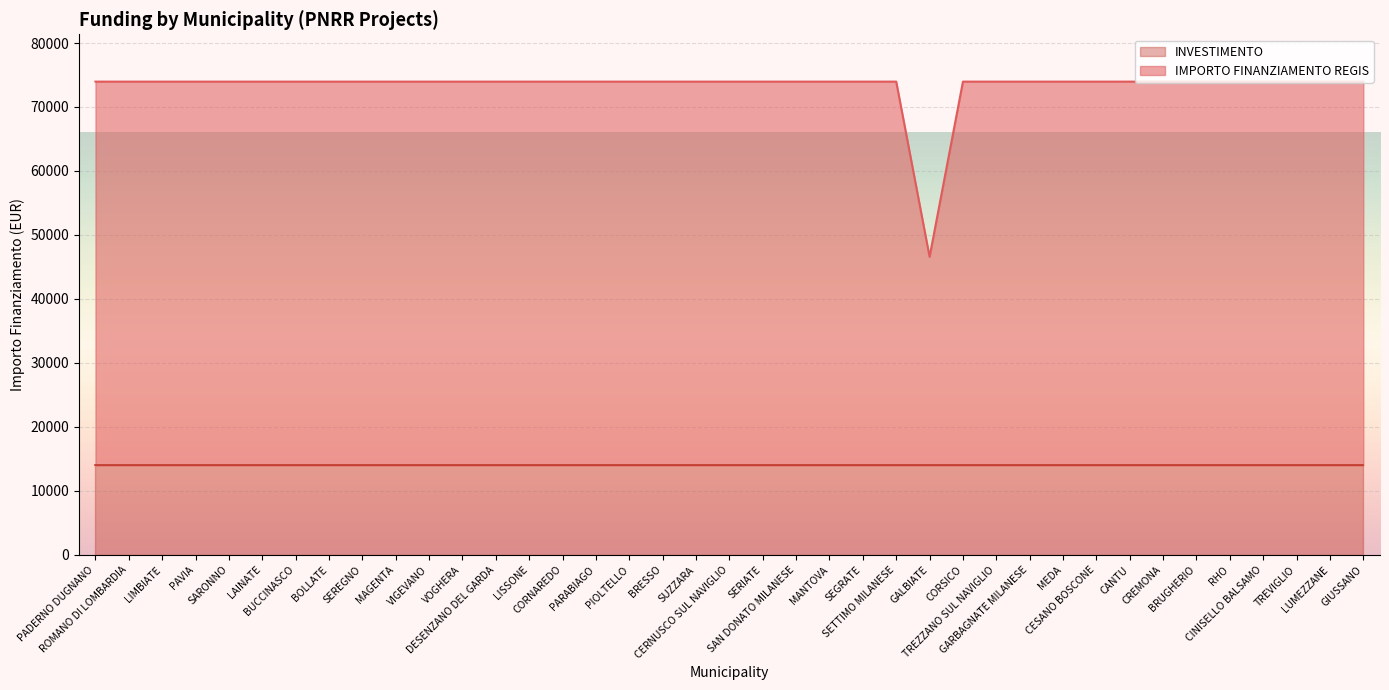

How many data points are less than 73966?

1